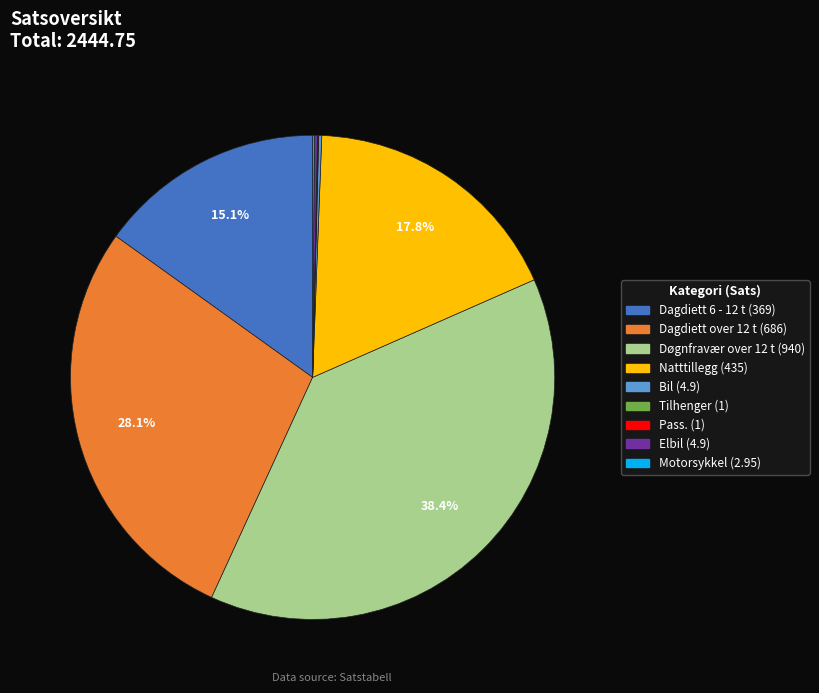

Is there a majority slice in this chart?

No